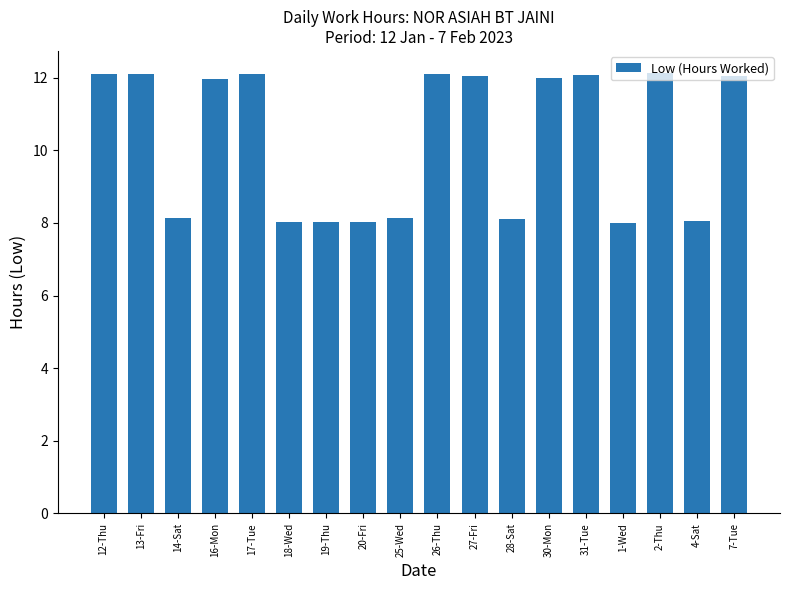

What is the label of the 9th bar from the right?

26-Thu